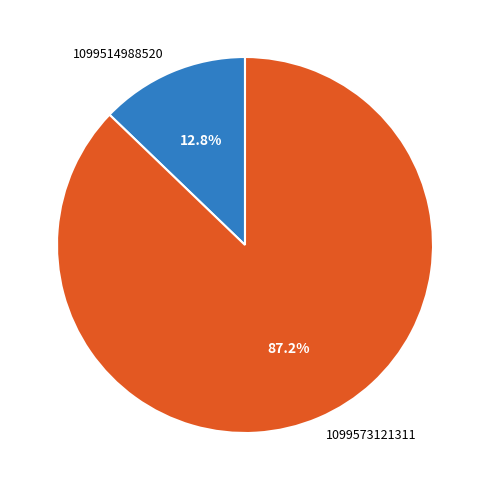

To the nearest percent, what is the combined percentage of 1099573121311 and 1099514988520?

100%